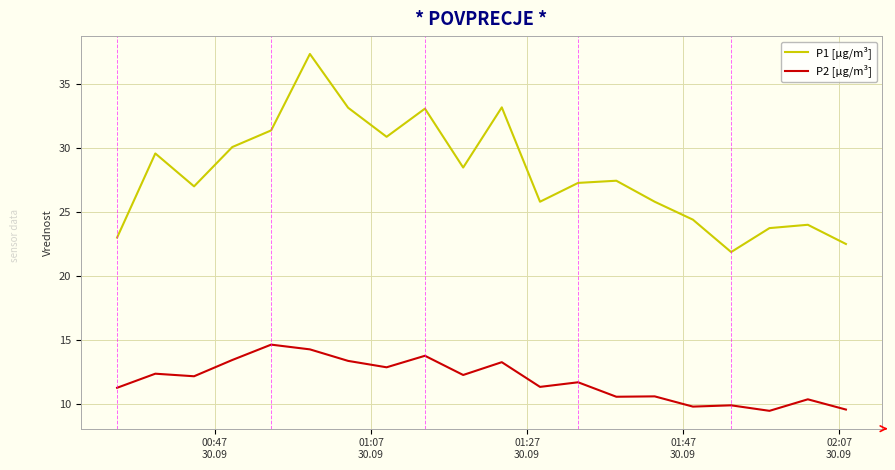

True or false: P1 [µg/m³] has more than 0 interior local peaks.

True